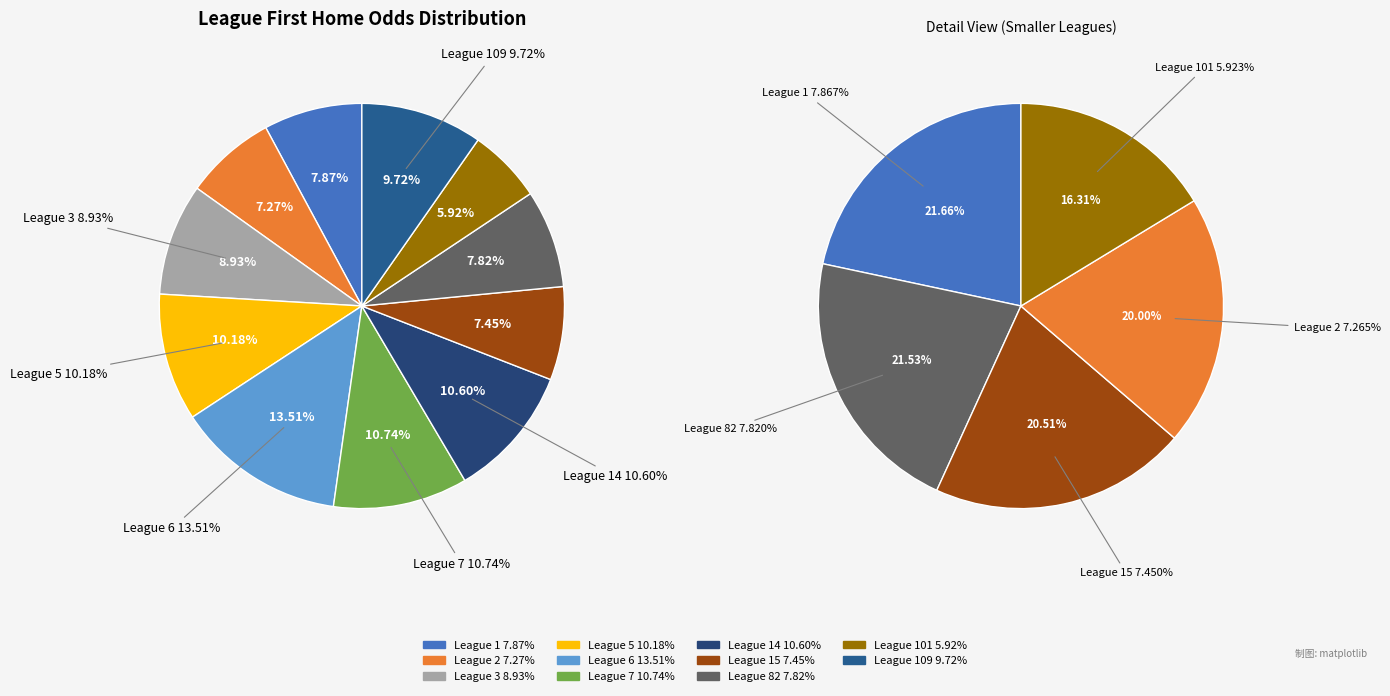

To the nearest percent, what percentage of the pie is 82?

8%